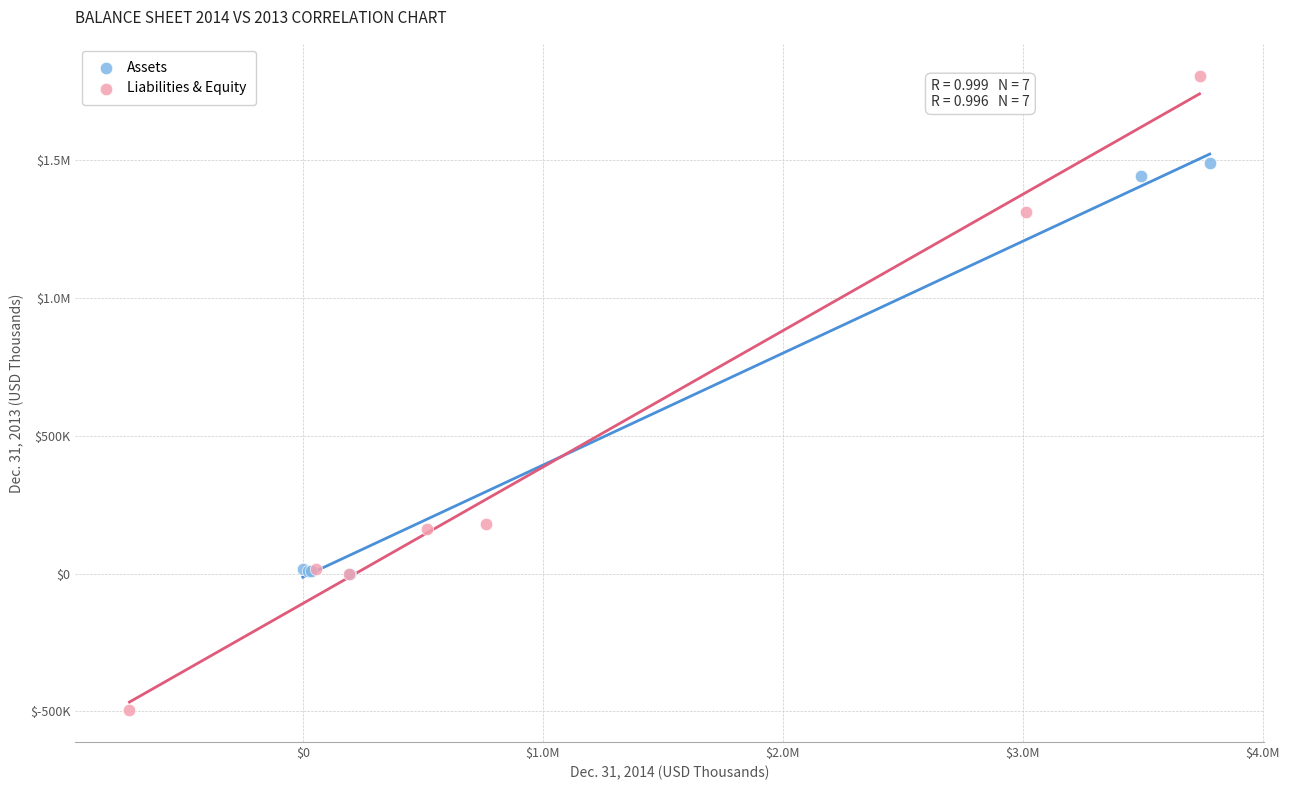

What are all the series names shown in the legend?

Assets, Liabilities & Equity